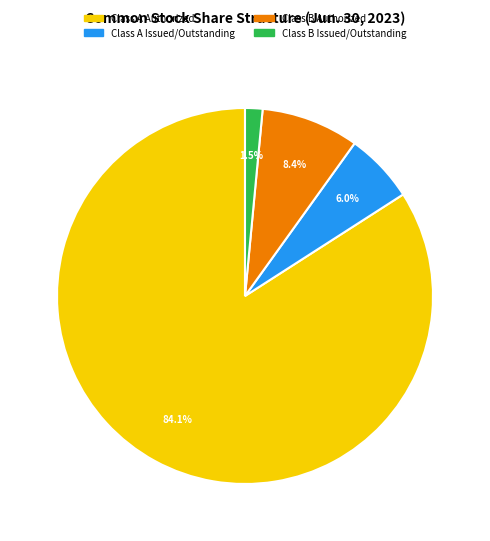

What is the ratio of the value at Class A Authorized to the value at Class B Authorized?

10.0